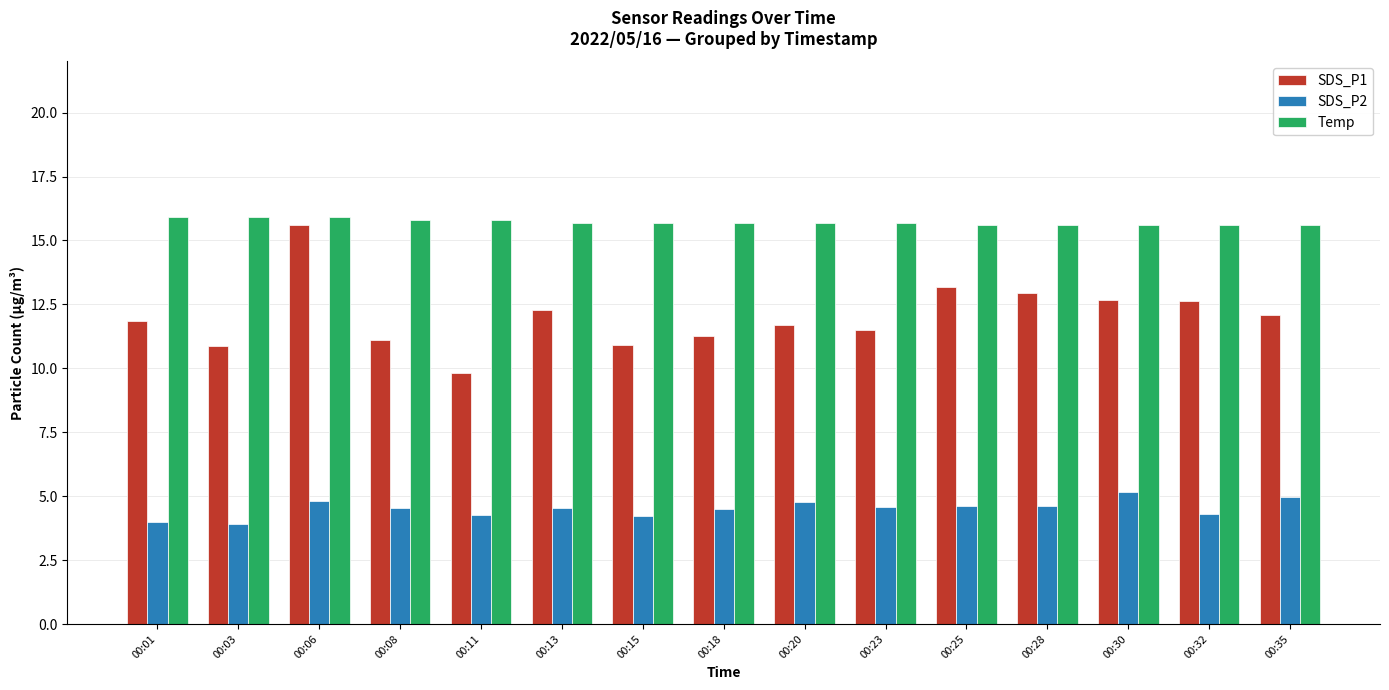

Which series has the largest total across all categories?

Temp